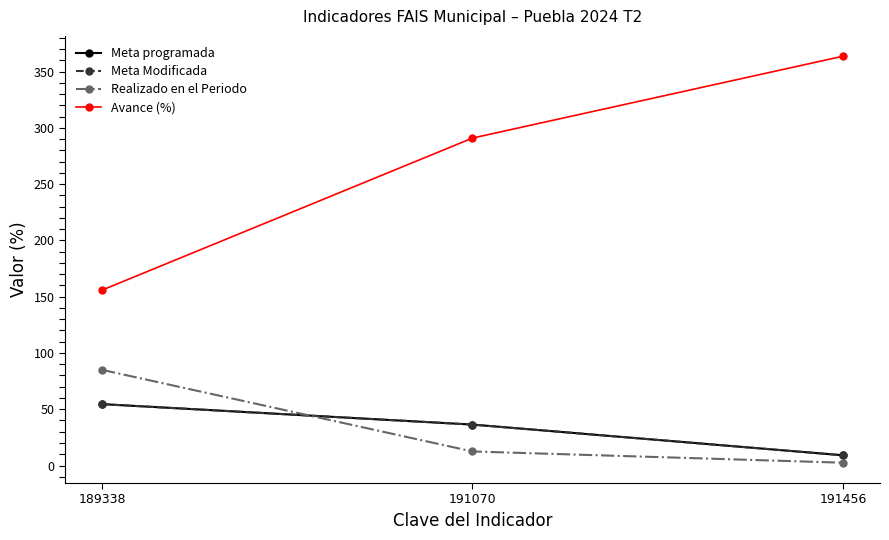

Does the chart have visible grid lines?

No